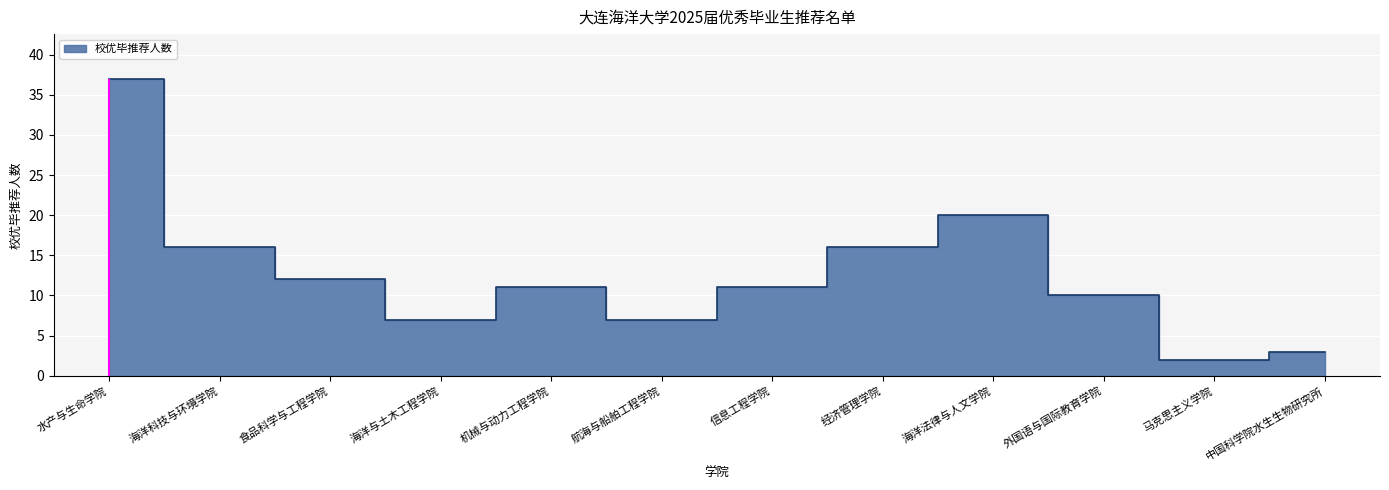

Rank the categories by value from lowest to highest.

马克思主义学院, 中国科学院水生生物研究所, 海洋与土木工程学院, 航海与船舶工程学院, 外国语与国际教育学院, 机械与动力工程学院, 信息工程学院, 食品科学与工程学院, 海洋科技与环境学院, 经济管理学院, 海洋法律与人文学院, 水产与生命学院